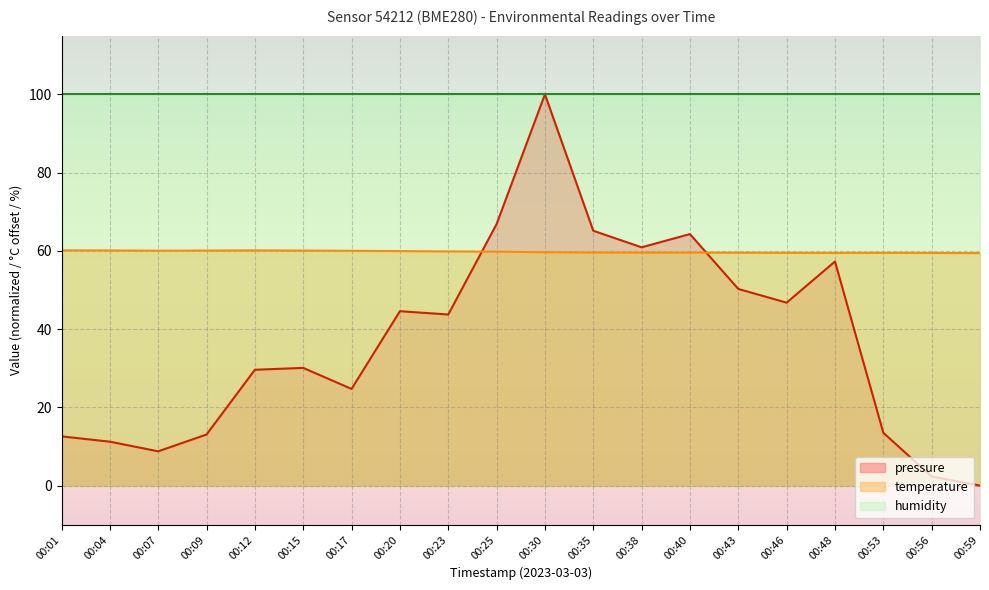

What is the total value across all series at 00:53?

173.0